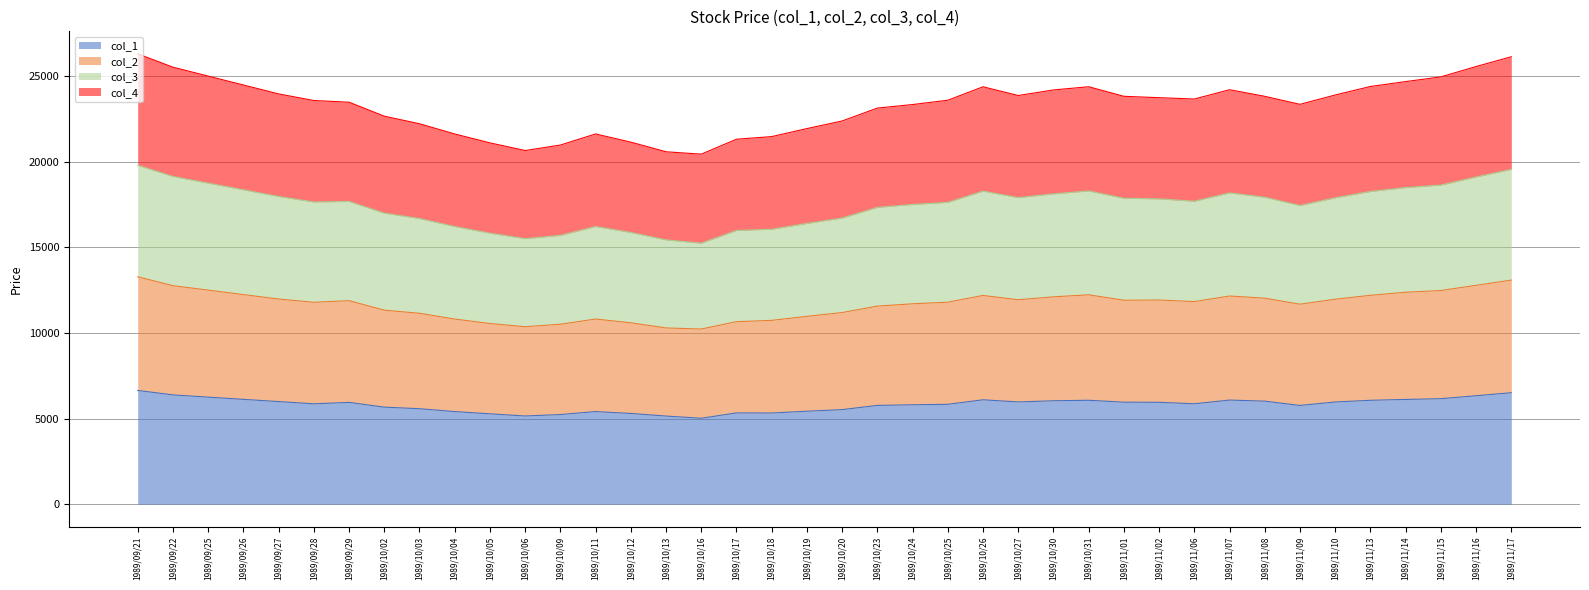

What is the minimum value for col_1?

5016